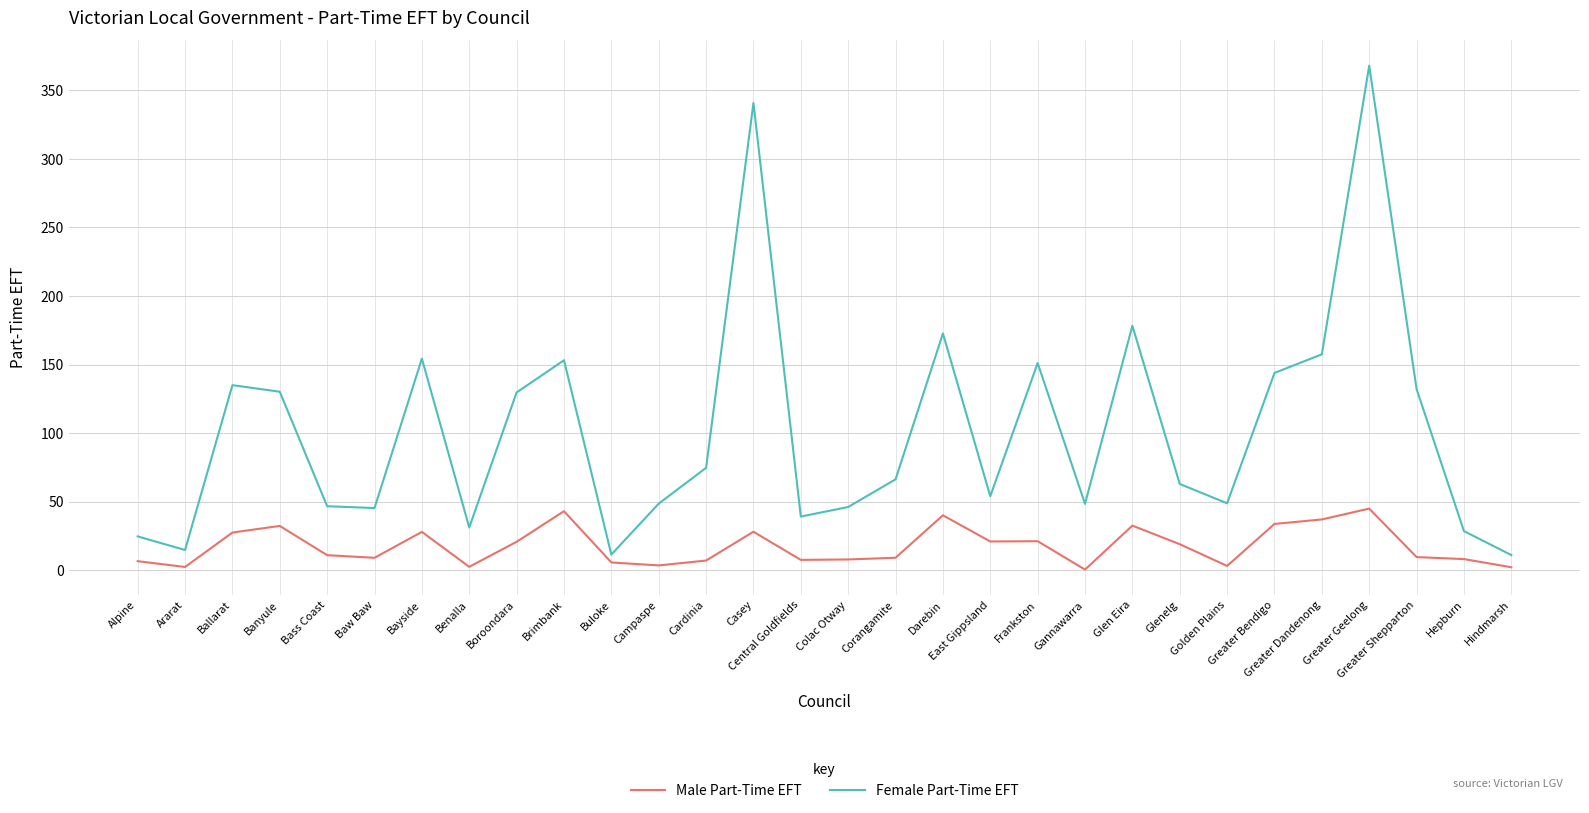

True or false: Female Part-Time EFT has more than 2 interior local peaks.

True